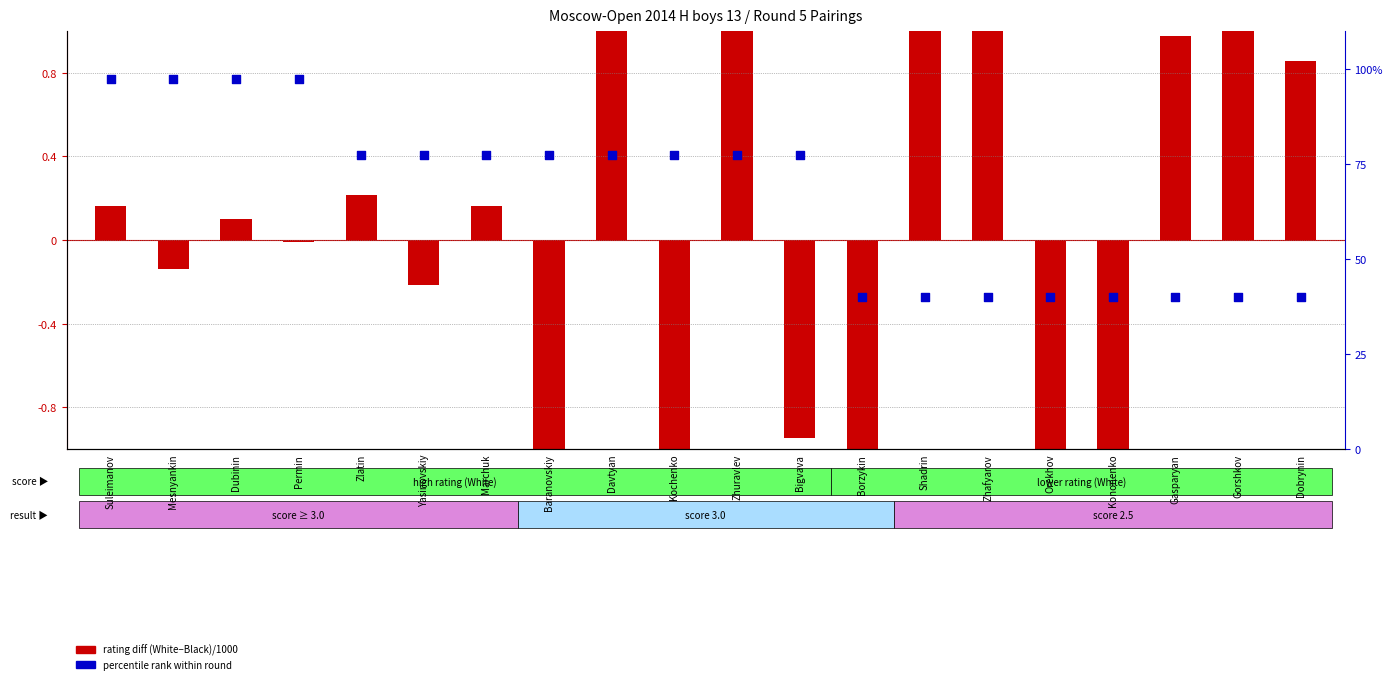

Which series reaches the maximum Y coordinate?

percentile rank within round